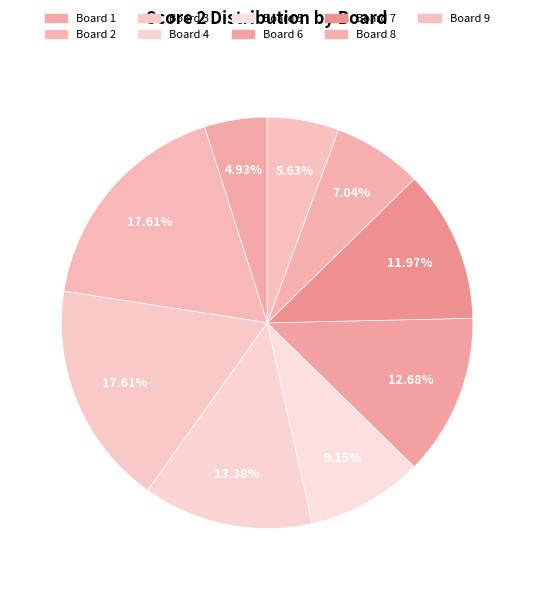

Does any single category account for the majority?

No